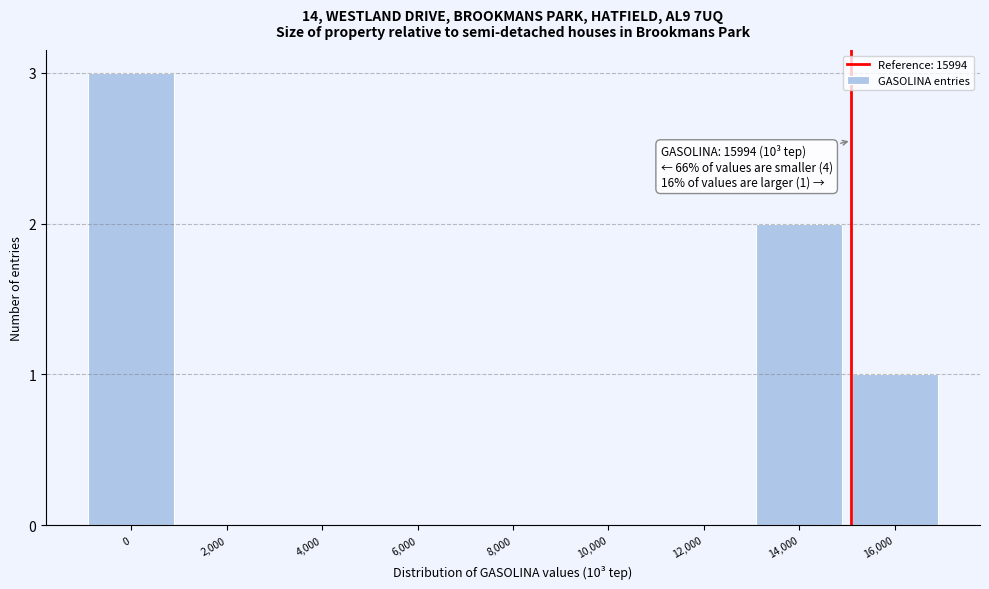

Reading right to left, list all the values displayed in this chart.

16,000=1	14,000=2	12,000=0	10,000=0	8,000=0	6,000=0	4,000=0	2,000=0	0=3